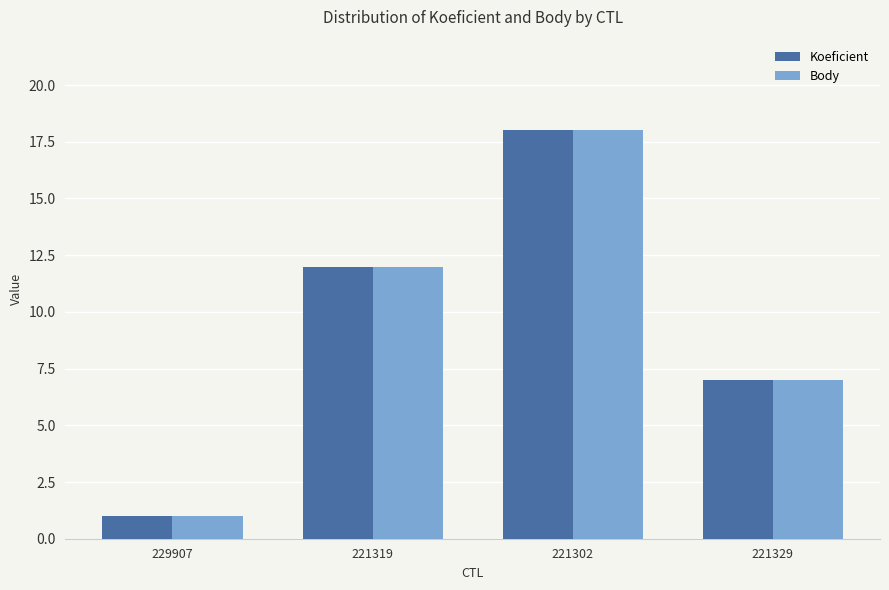

Read the Koeficient value at 221329, to the nearest 10.

10